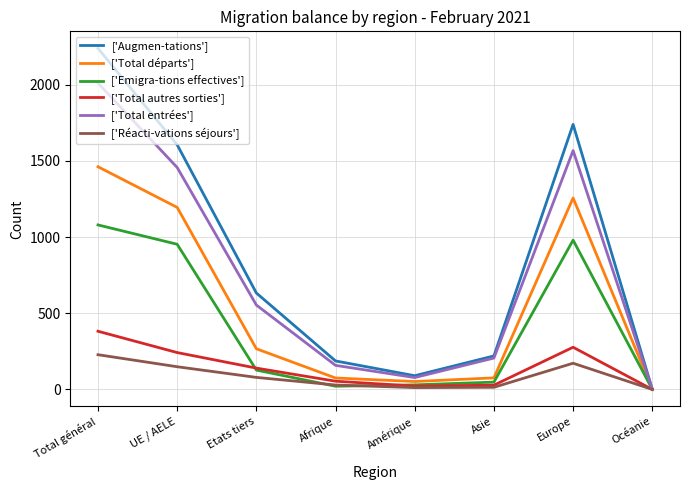

Which series has the largest range (max minus min)?

['Augmen-tations']